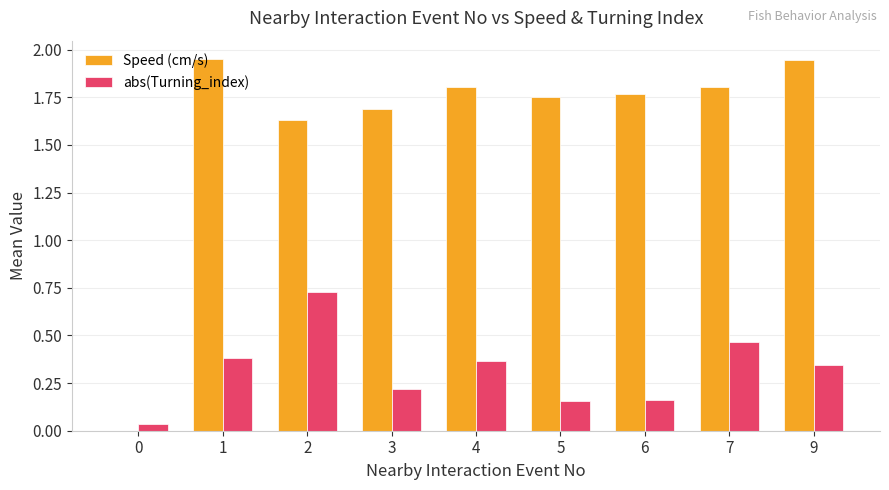

Is the value of abs(Turning_index) at 2 greater than the value of Speed (cm/s) at 4?

No